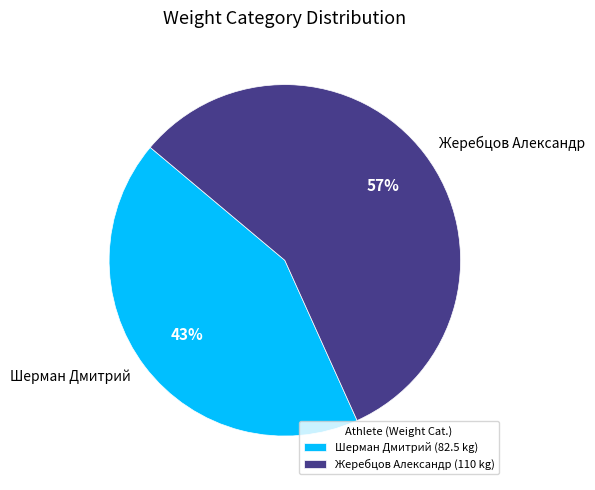

Which slice is the largest?

Жеребцов Александр